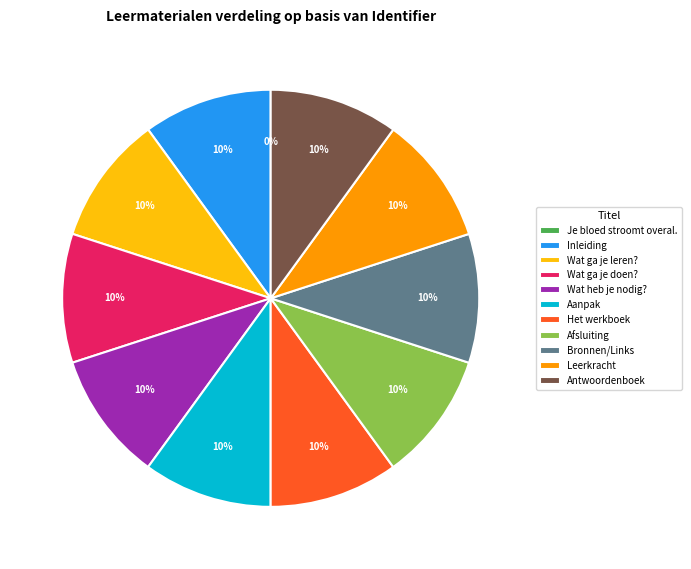

To the nearest percent, what percentage of the pie is Wat ga je leren??

10%